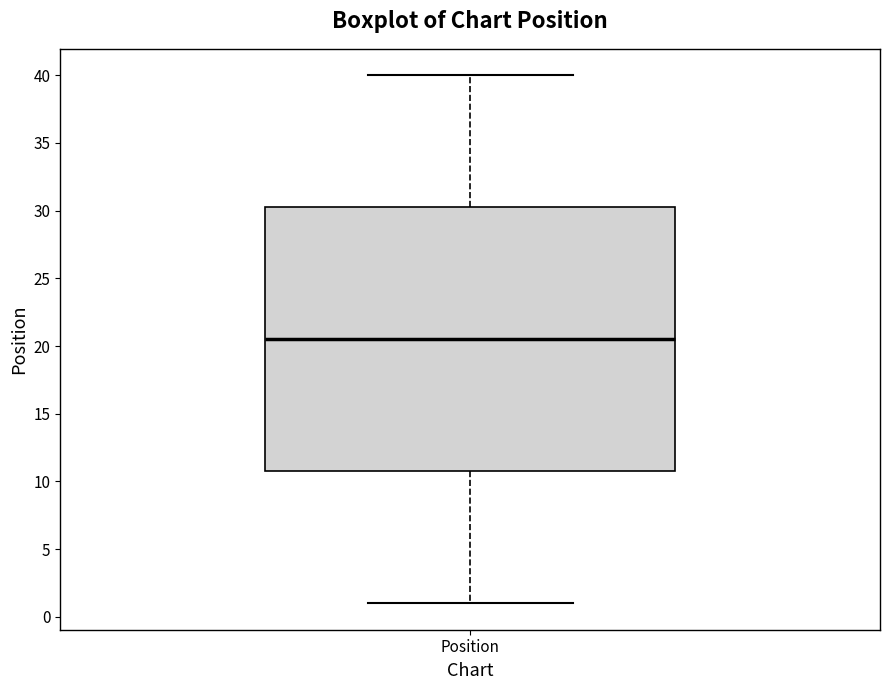

Where does the lower whisker of the box for Position end on the y-axis? The values are not printed on the chart, so give them approximately, as read against the axis.

1.0